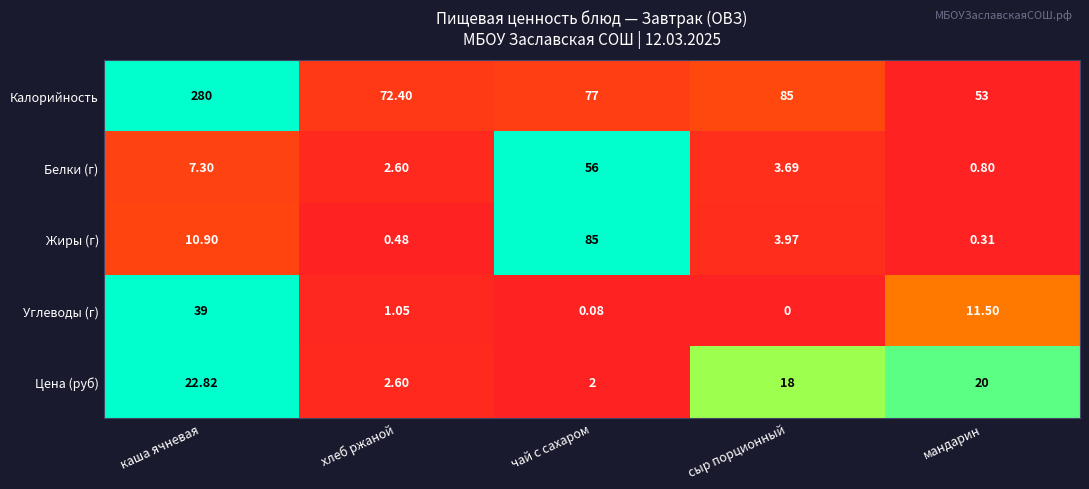

Which series changed the most between хлеб ржаной and чай с сахаром?

Жиры (г)